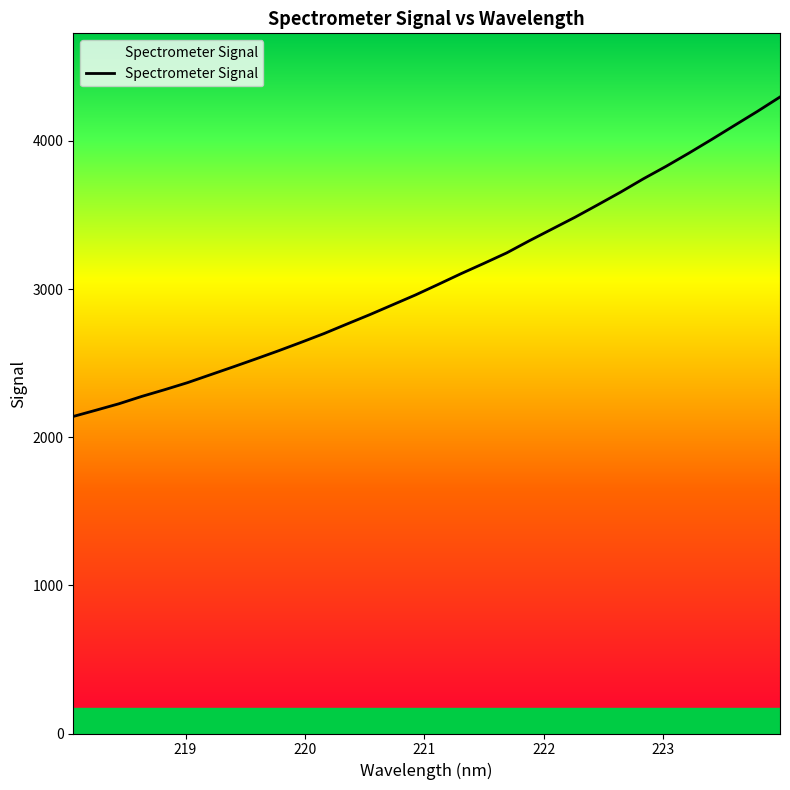

True or false: the data has more than 1 interior local peaks.

False